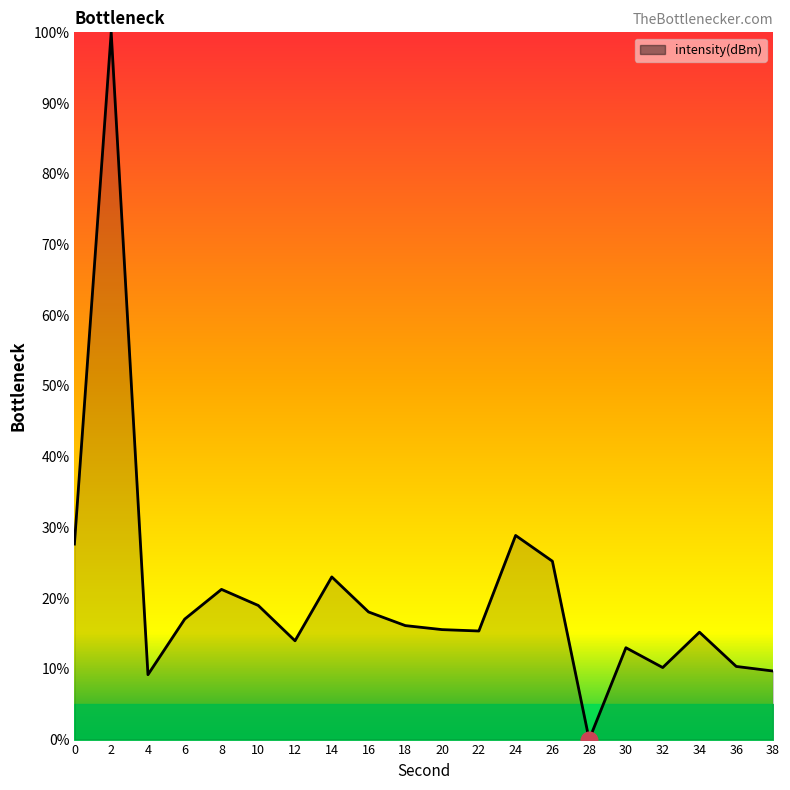

At which category does the chart reach its minimum across all series?

28